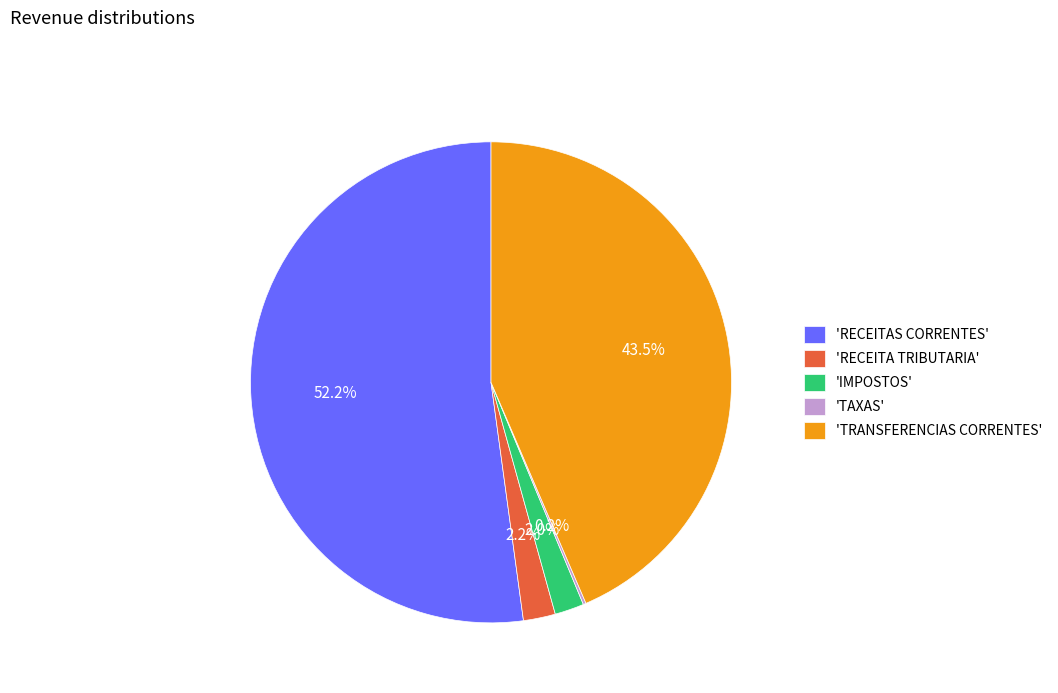

To the nearest percent, what is the difference between the largest and smallest slice percentages?

52%